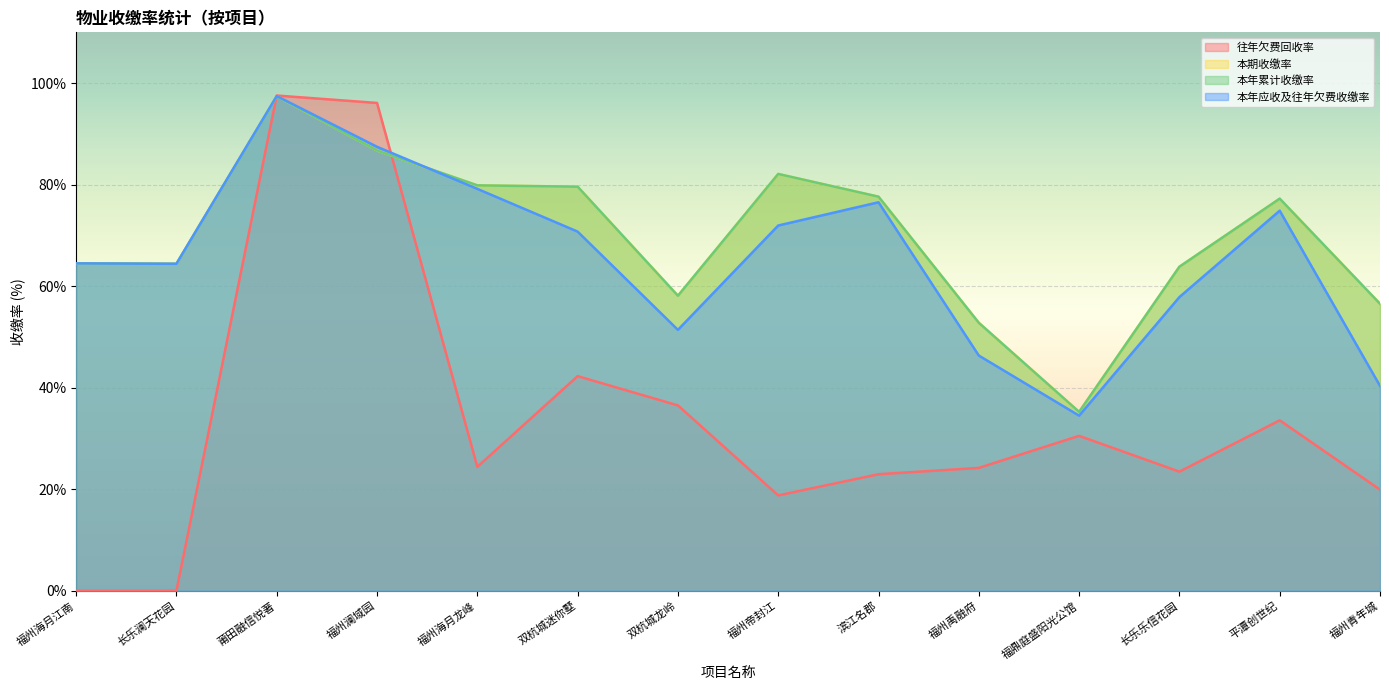

What is the total value across all series at 长乐澜天花园?

193.2